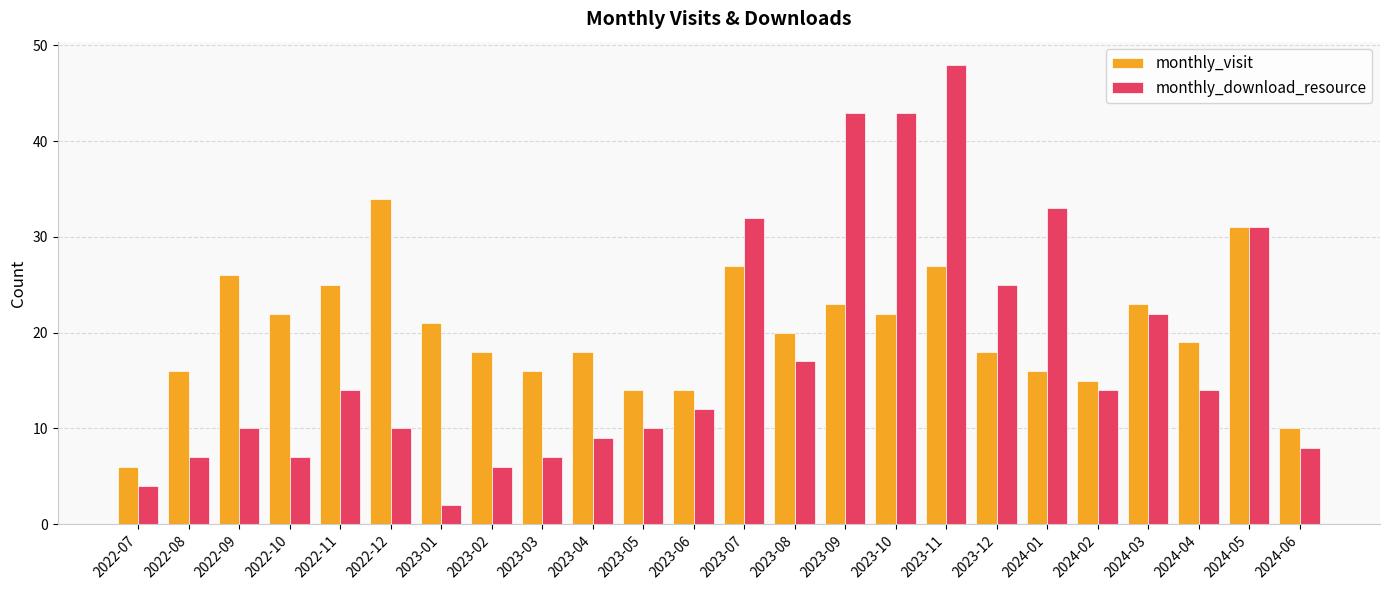

Reading left to right, list all the values displayed in this chart.

monthly_visit: 6	16	26	22	25	34	21	18	16	18	14	14	27	20	23	22	27	18	16	15	23	19	31	10
monthly_download_resource: 4	7	10	7	14	10	2	6	7	9	10	12	32	17	43	43	48	25	33	14	22	14	31	8